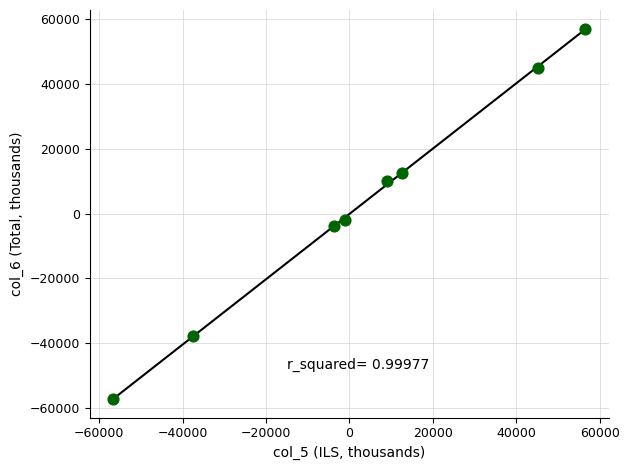

What is the average Y value?

2957